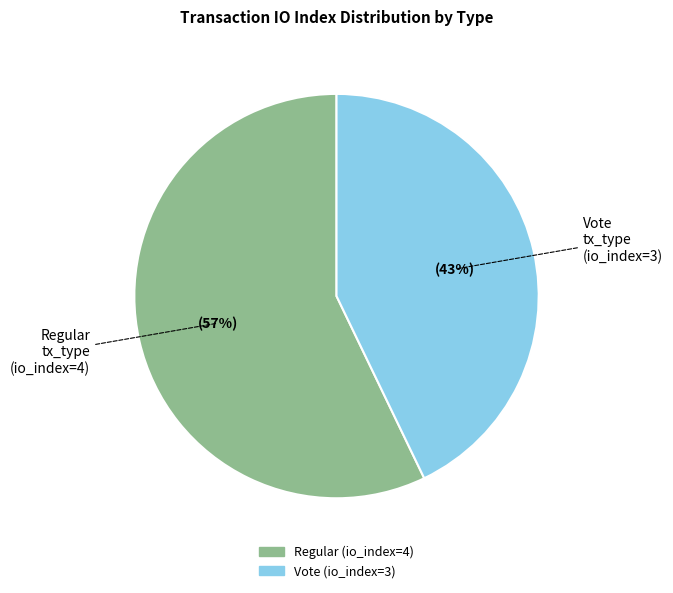

Which slice is the largest?

Regular